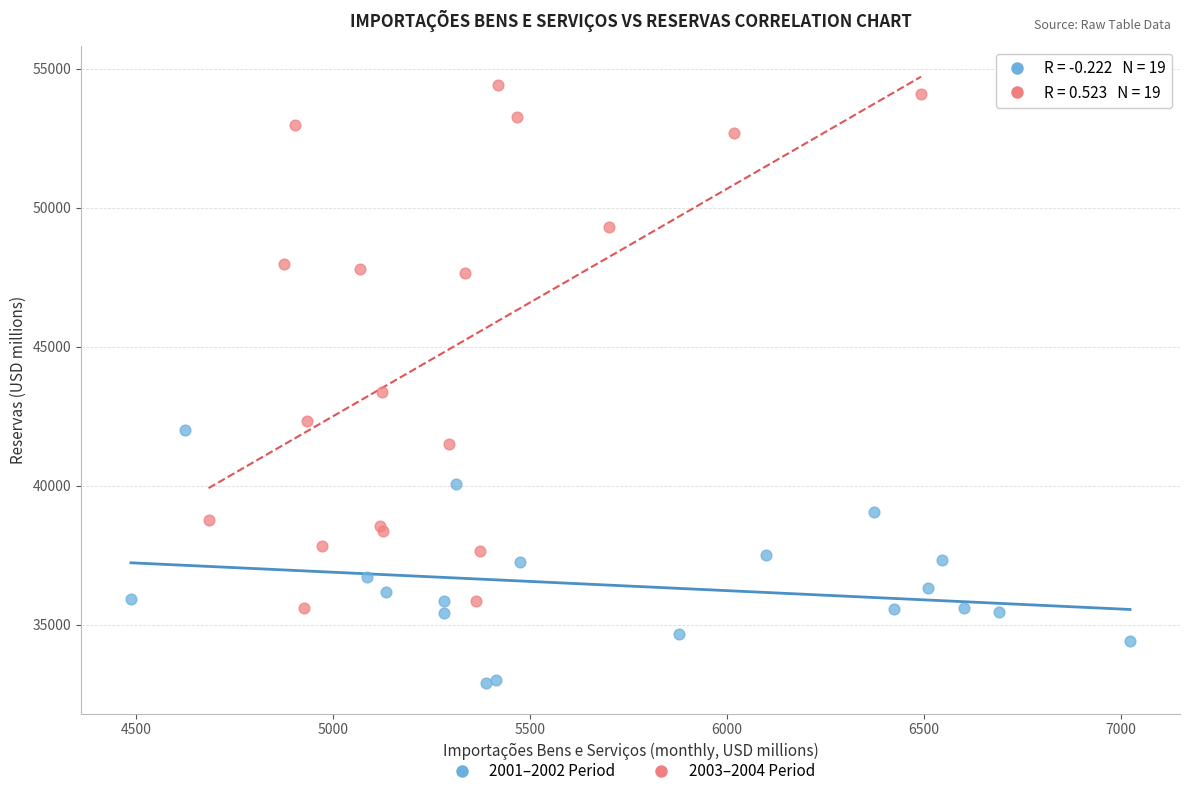

Which series contains the highest Y value?

2003–2004 Period